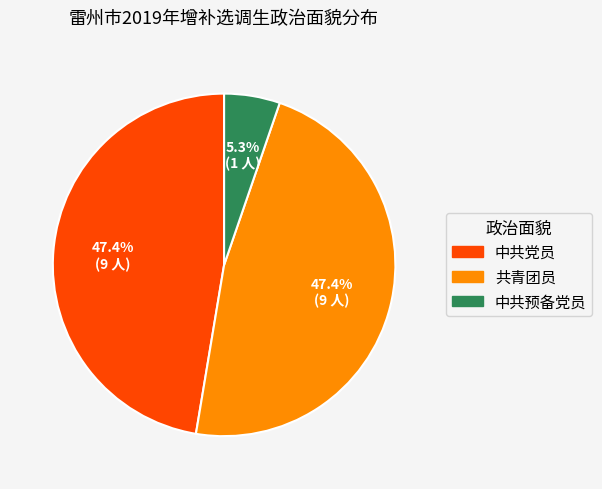

How many slices are in this pie chart?

3